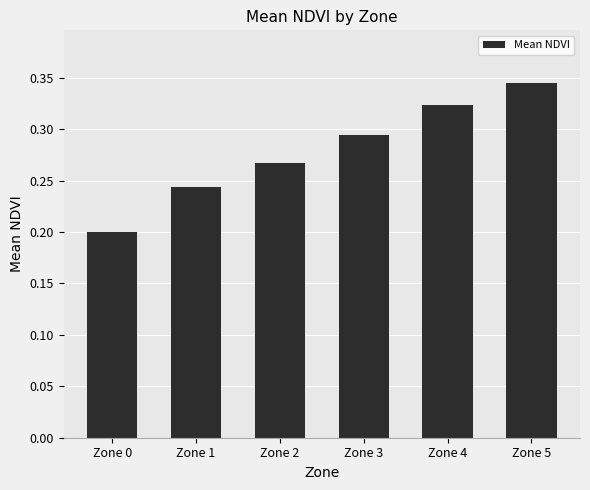

Where is the data nearest to the value 0?

Zone 0